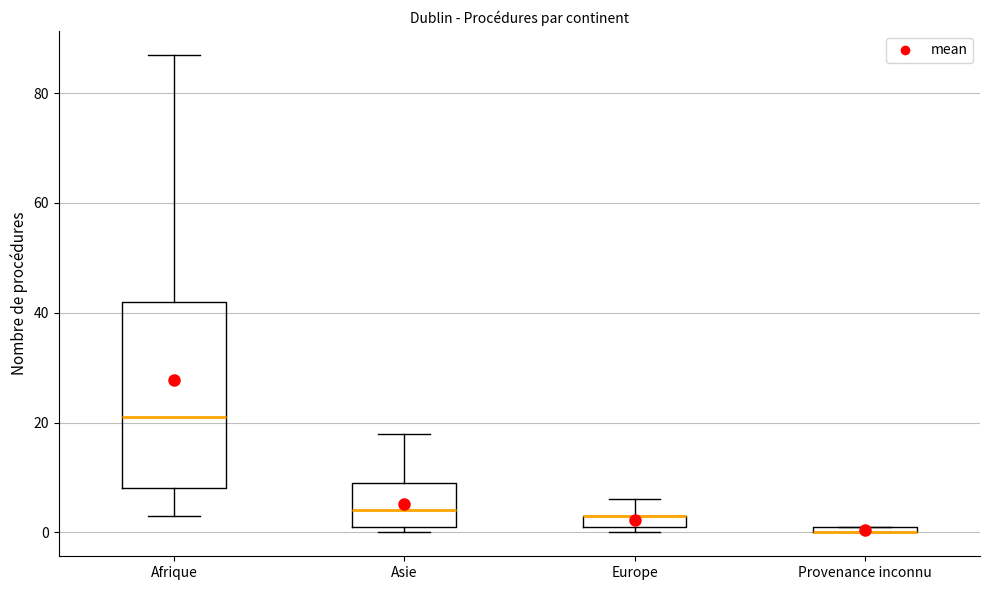

Where is the upper edge of the box for Asie on the y-axis? The values are not printed on the chart, so give them approximately, as read against the axis.

10